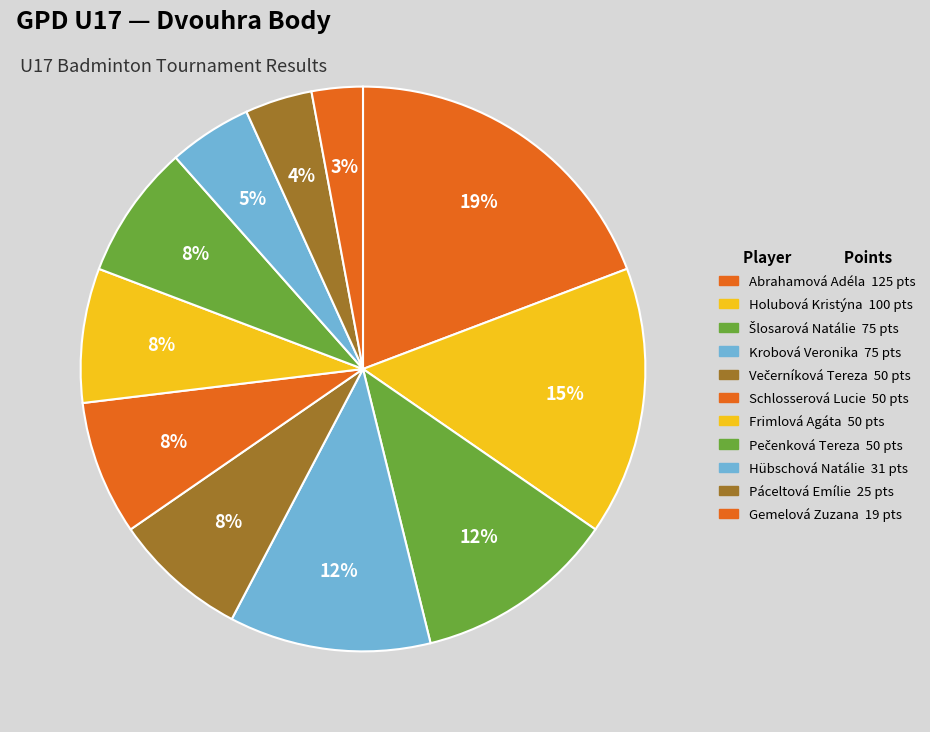

The Večerníková Tereza slice represents 17% of the pie. True or false?

False